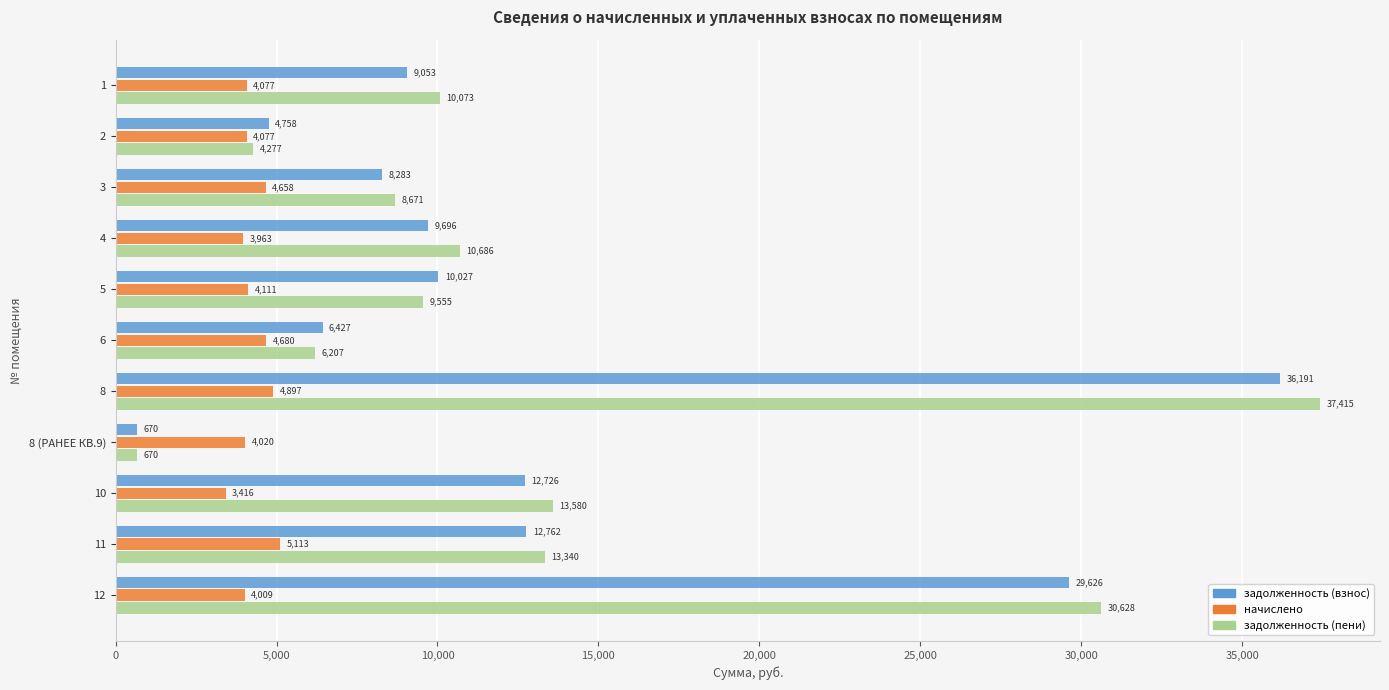

What is the lowest value of the начислено series?

3416.4